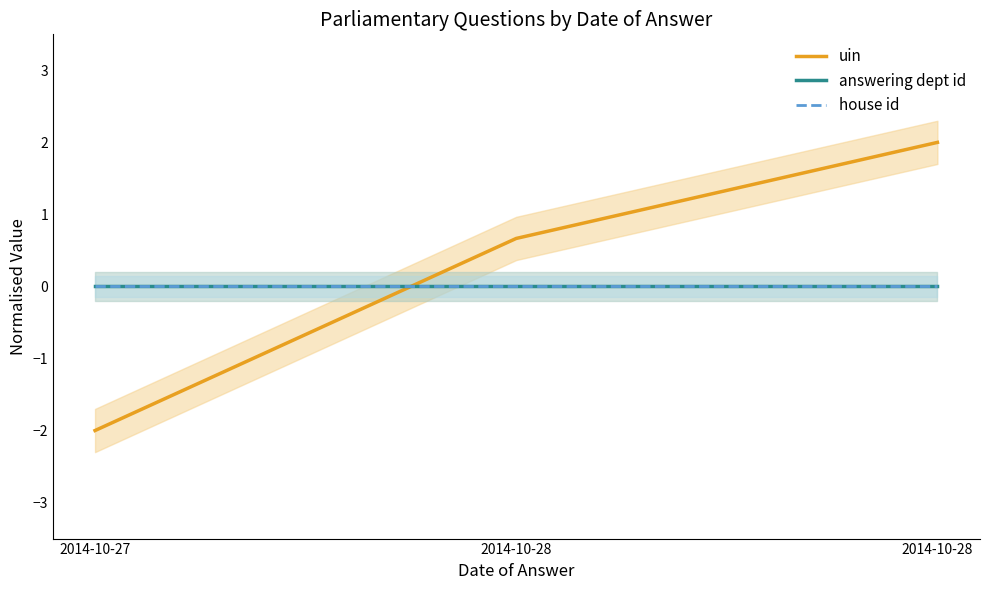

At 2014-10-28, list the series in order from largest to smallest.

uin, answering dept id, house id